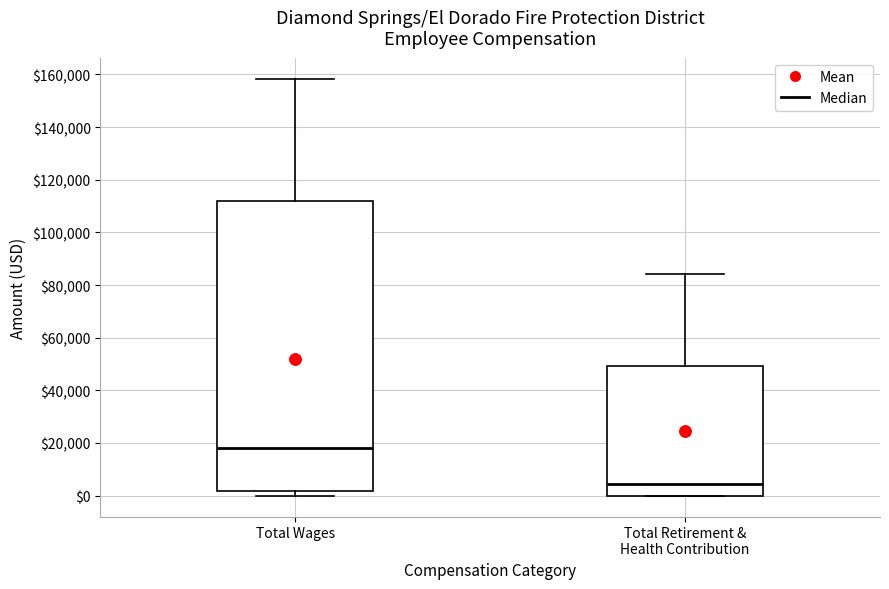

Reading left to right, transcribe this box plot: for each box, give where its median line is, the range the box spans, and where its two whiskers end, as read against the y-axis. The values are not printed on the chart, so give them approximately, as read against the axis.

Total Wages: median 18000, box 2000 to 112000, whiskers 0 to 158000
Total Retirement & Health Contribution: median 4000, box 0 to 50000, whiskers 0 to 84000